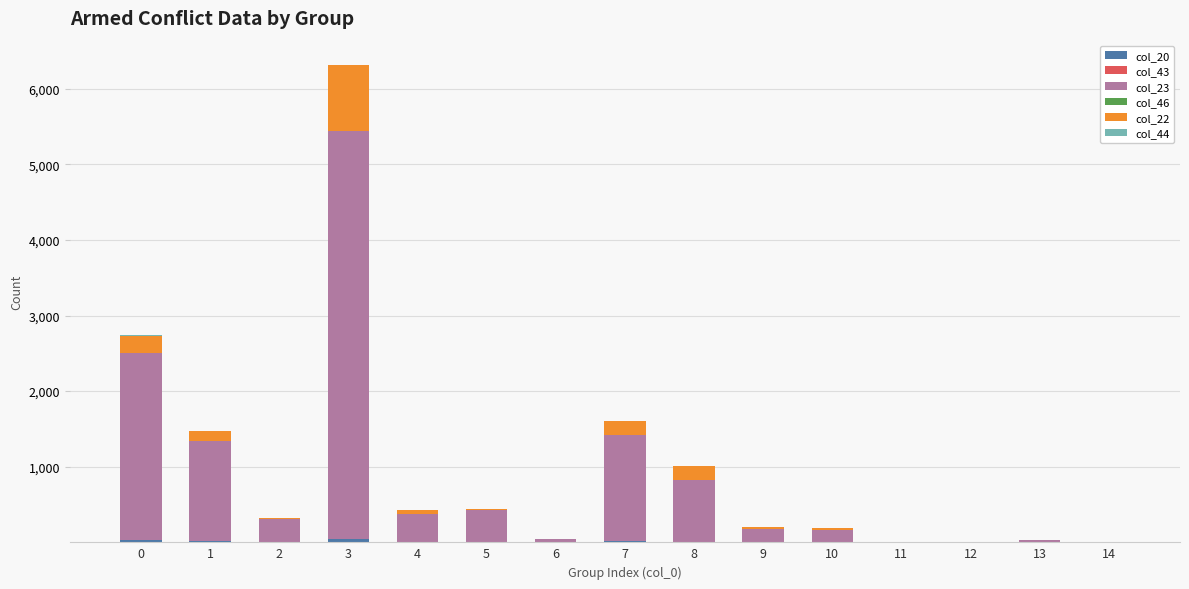

Is it true that col_46 equals 0.0 at 11?

False